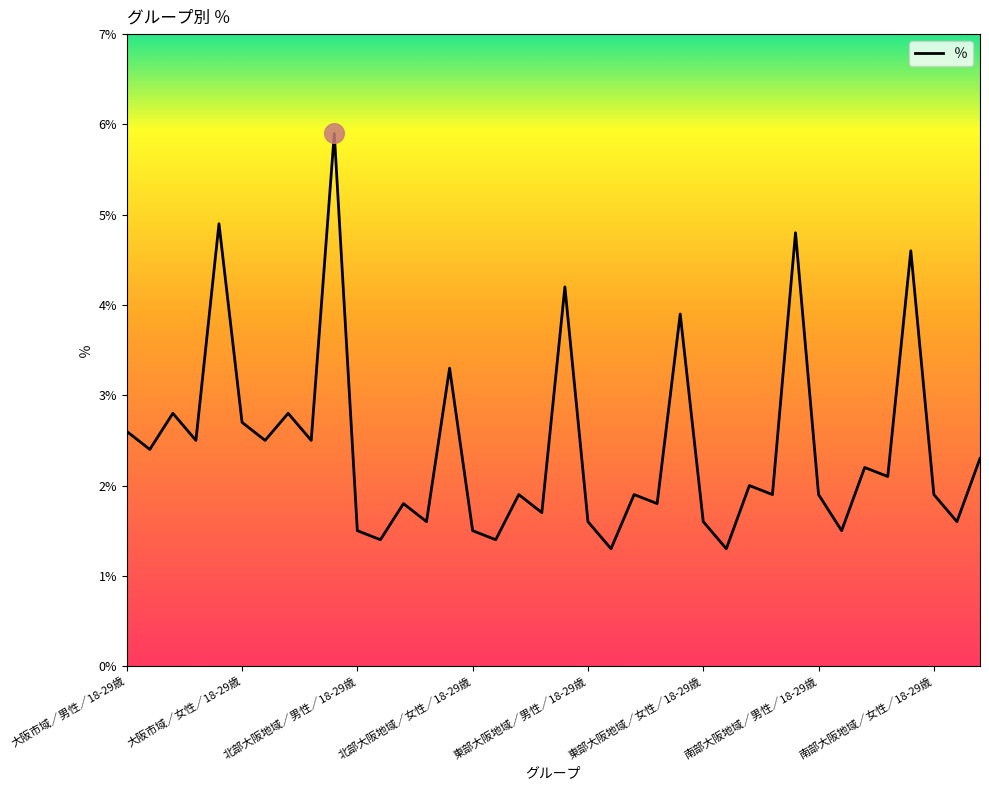

What is the smallest value displayed?

1.3